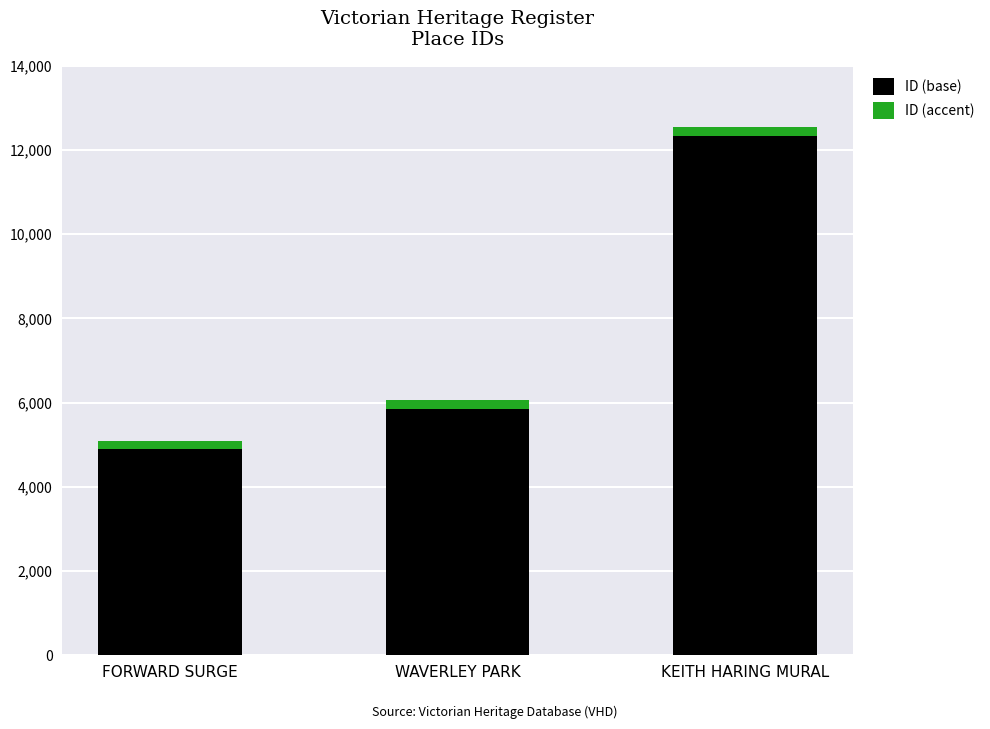

Reading right to left, list the values for the ID (base) series.

12332	5859	4897